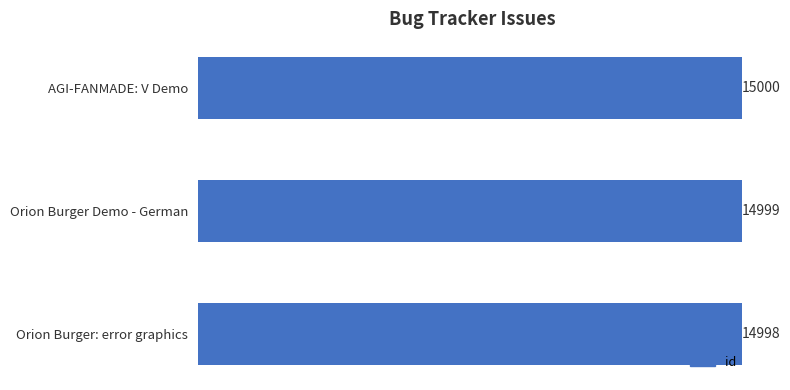

List the labels in order of value, smallest first.

Orion Burger: error graphics, Orion Burger Demo - German, AGI-FANMADE: V Demo